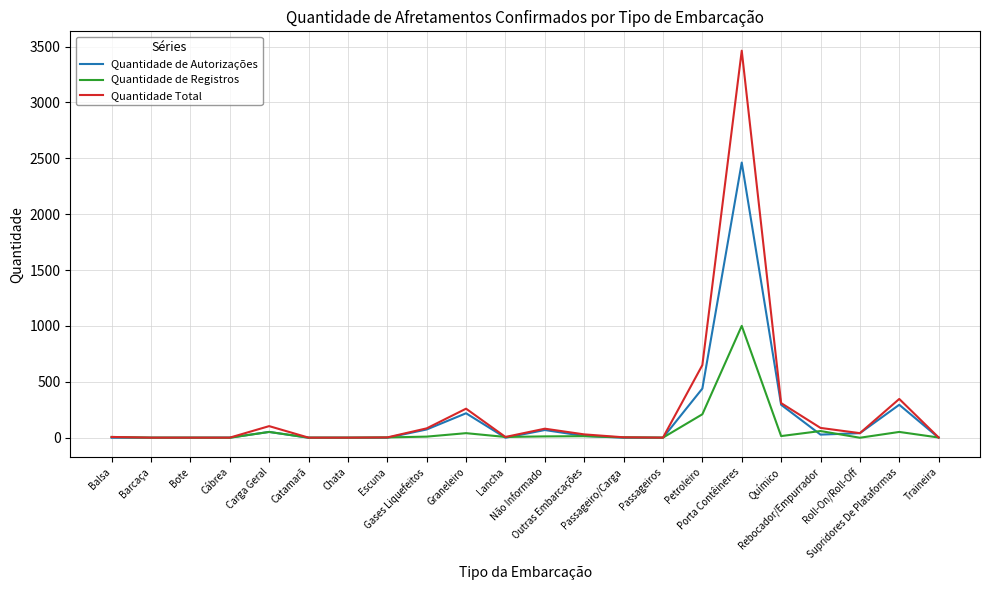

What is the difference between the highest and lowest values at Rebocador/Empurrador?

60